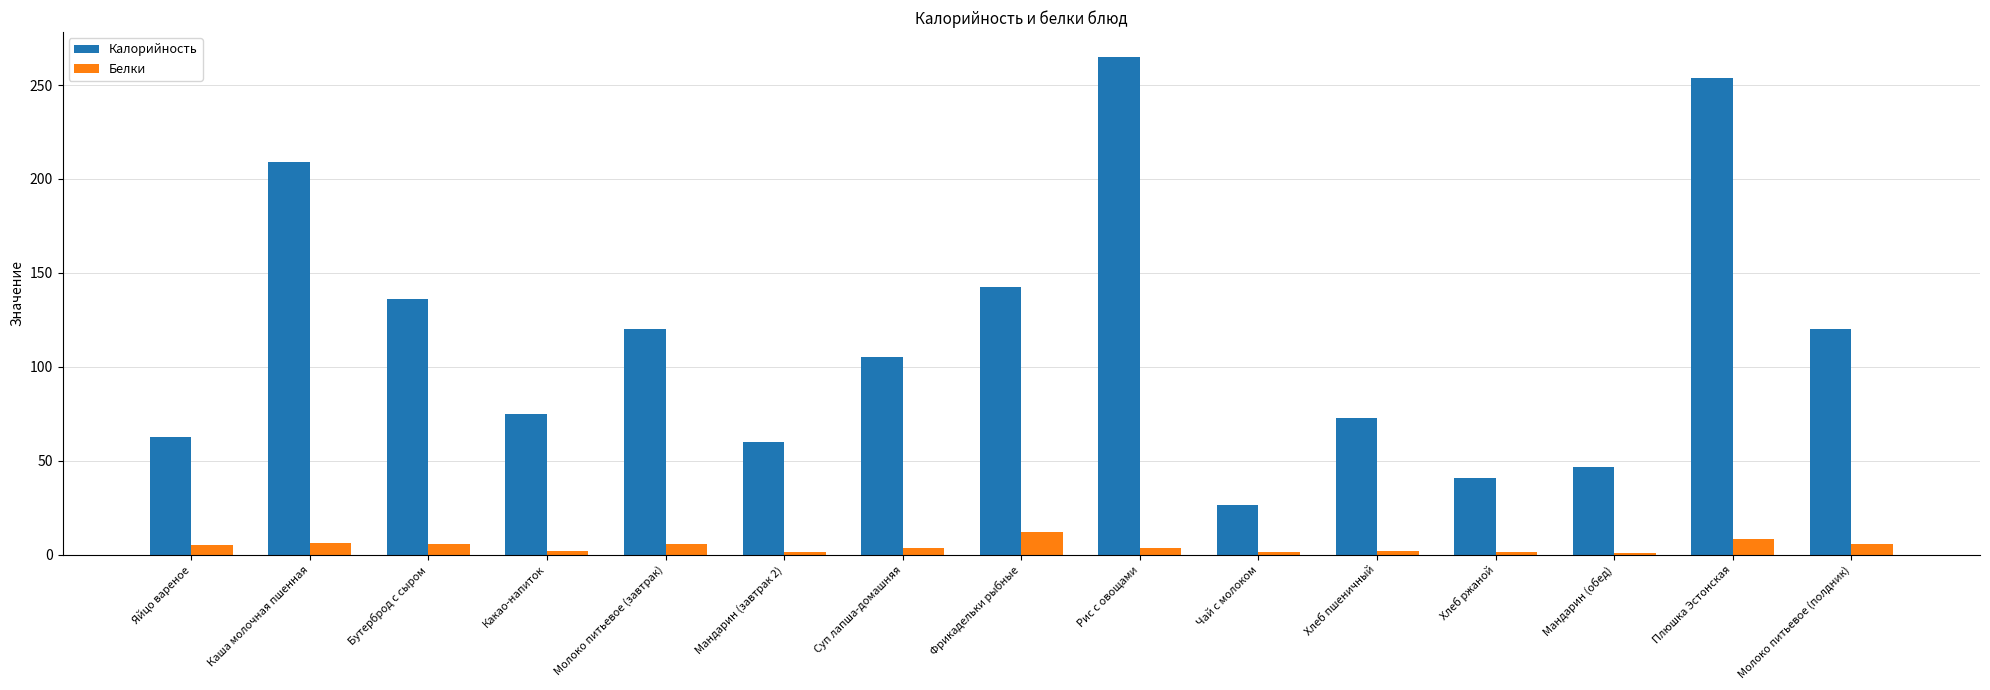

At which category is the sum across all series the highest?

Рис с овощами